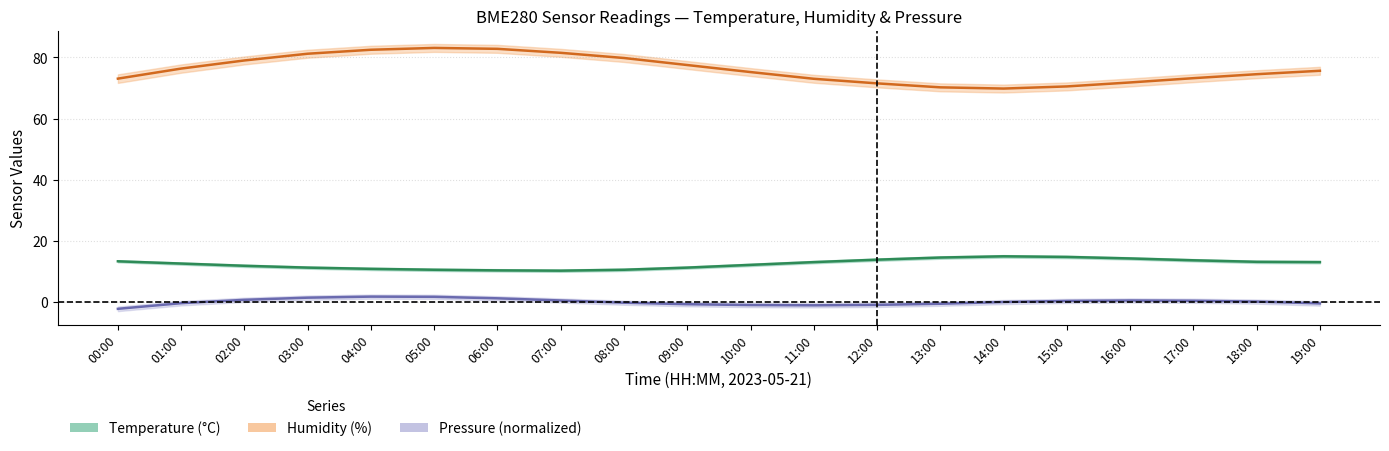

Where is temperature nearest to the value 12?

10:00